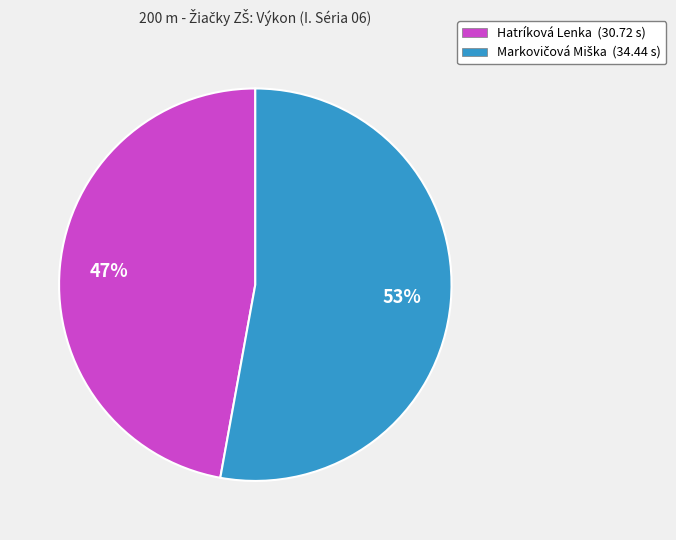

Is it true that Hatríková Lenka (30.72 s) is 47% of the pie?

True